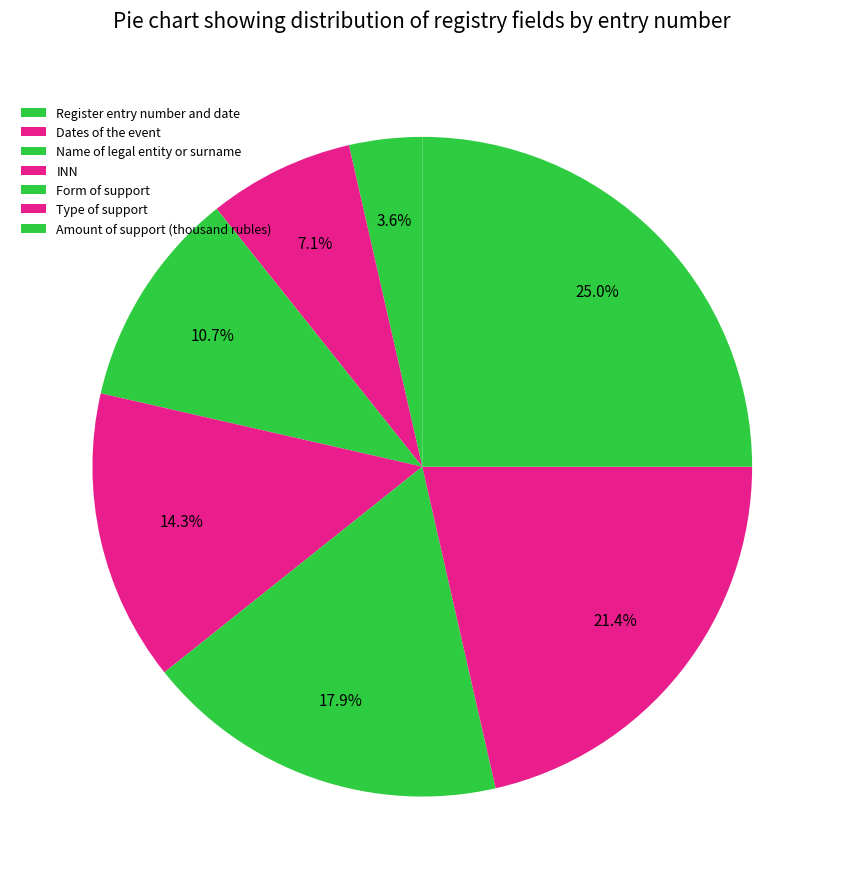

How many segments does this pie chart have?

7